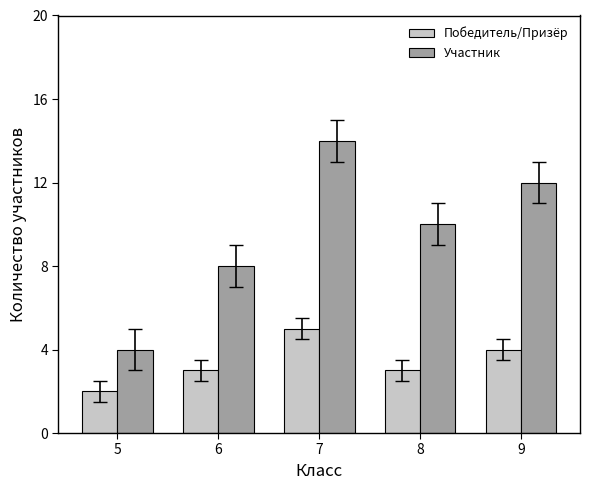

What are all the series names shown in the legend?

Победитель/Призёр, Участник